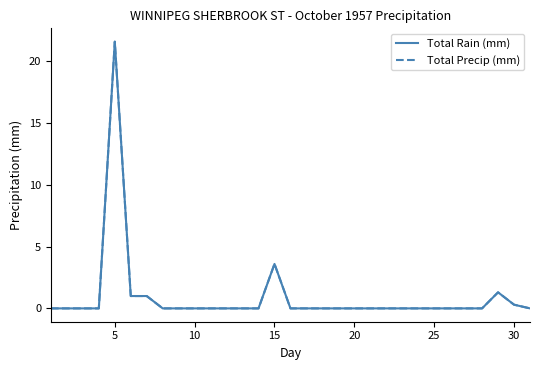

What is the average value of the Total Precip (mm) series?

0.9